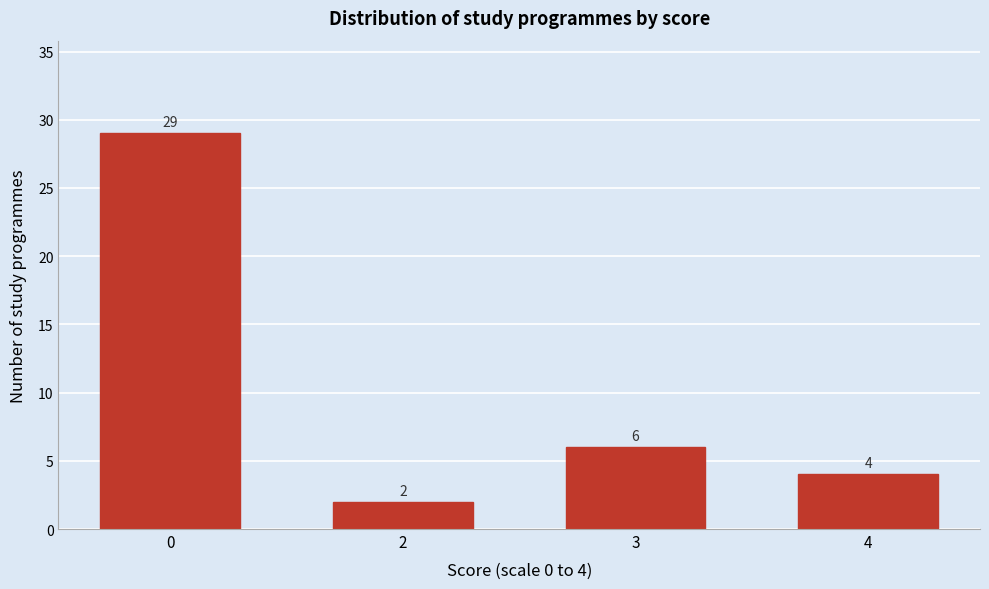

Reading left to right, list all the values displayed in this chart.

0=29	2=2	3=6	4=4